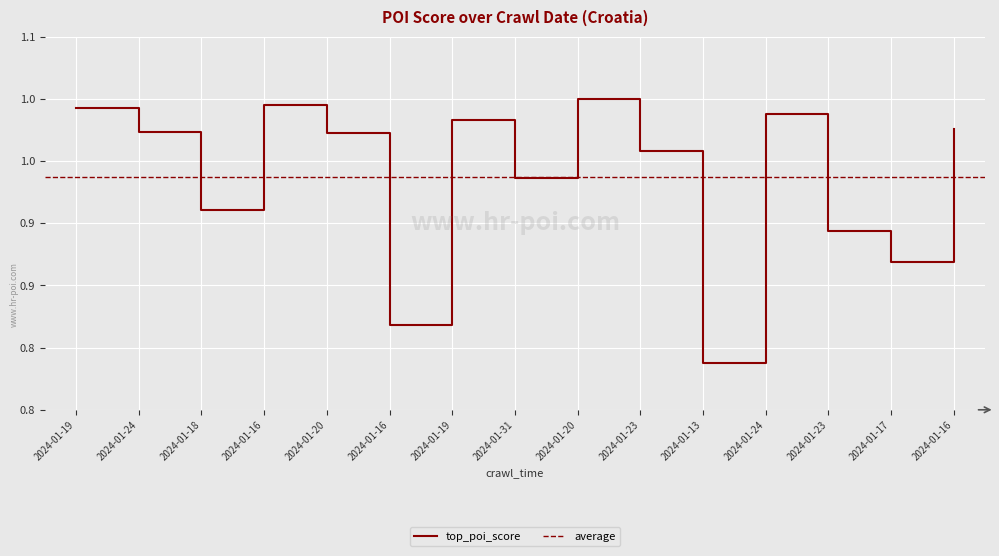

What is the maximum value shown in the chart?

1.0